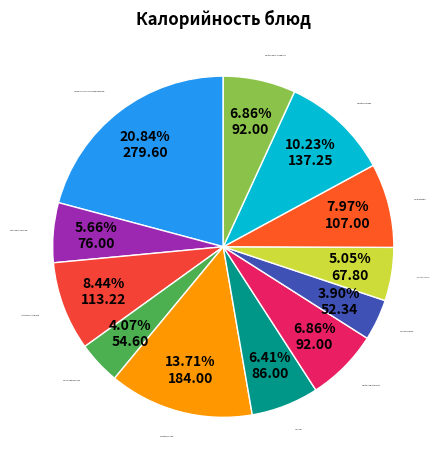

Which slice is the largest?

Запеканка из творога со сгущеным молоком